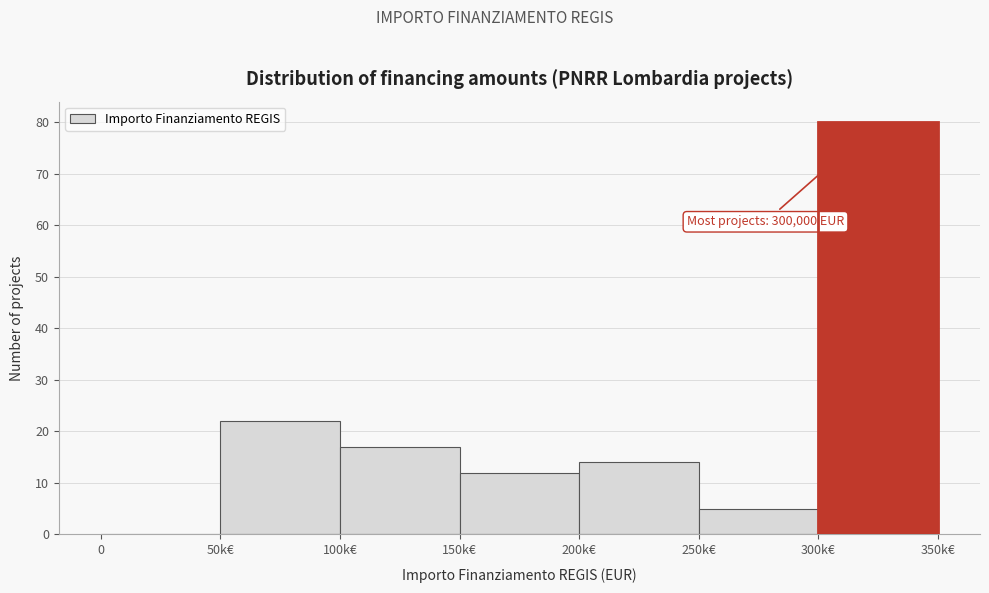

Reading left to right, what are all the values shown in this chart?

0=0	50k€=22	100k€=17	150k€=12	200k€=14	250k€=5	300k€=80